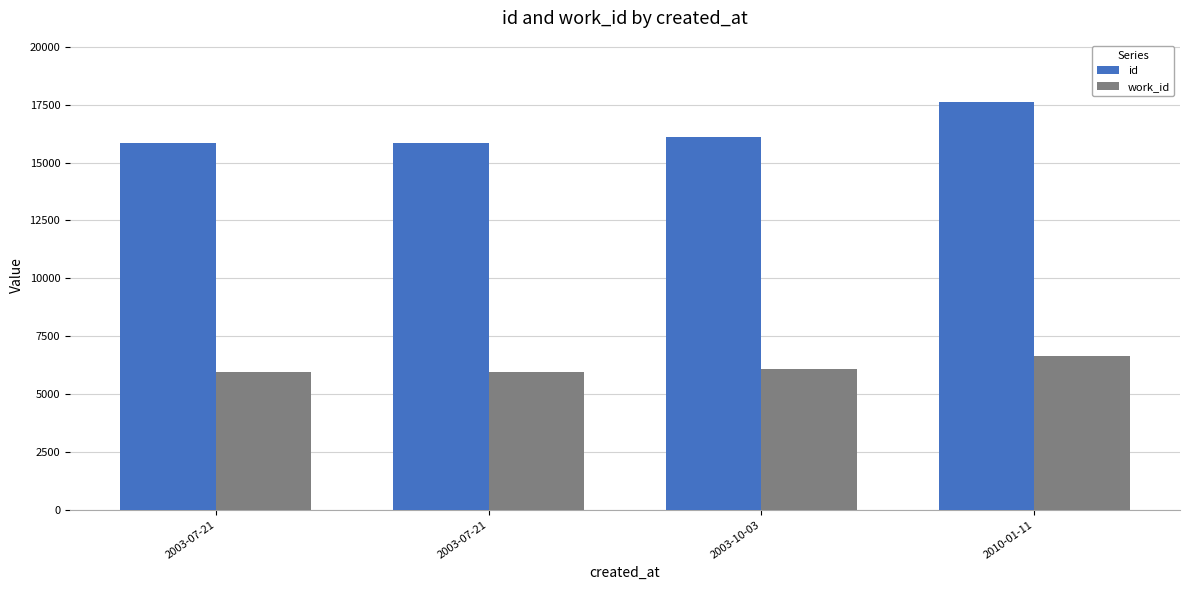

What are all the series names shown in the legend?

id, work_id